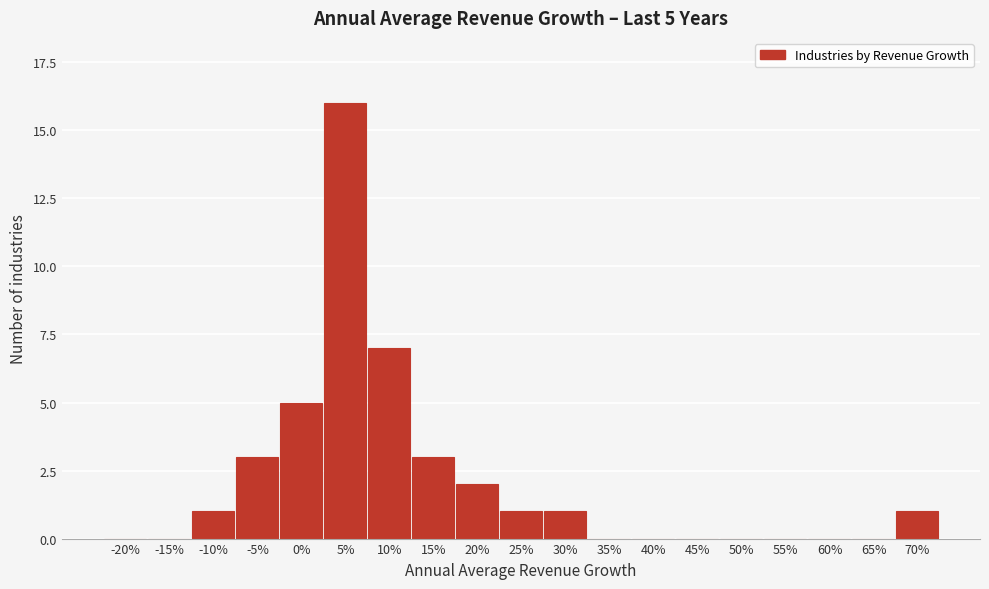

Reading left to right, transcribe all the data shown in this chart.

-20%=0	-15%=0	-10%=1	-5%=3	0%=5	5%=16	10%=7	15%=3	20%=2	25%=1	30%=1	35%=0	40%=0	45%=0	50%=0	55%=0	60%=0	65%=0	70%=1